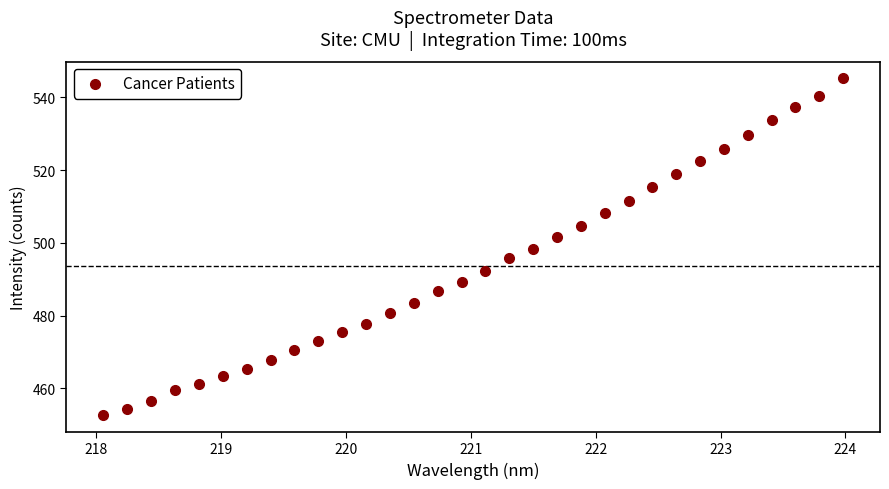

What is the range of Y values (max minus min)?

92.6